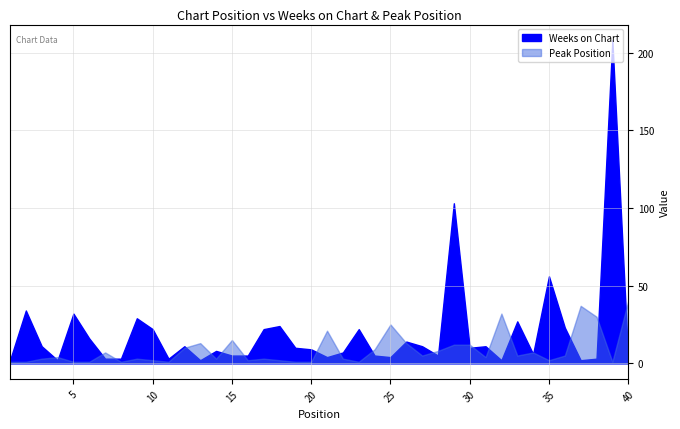

What is the difference between the highest and lowest values at 36?

18